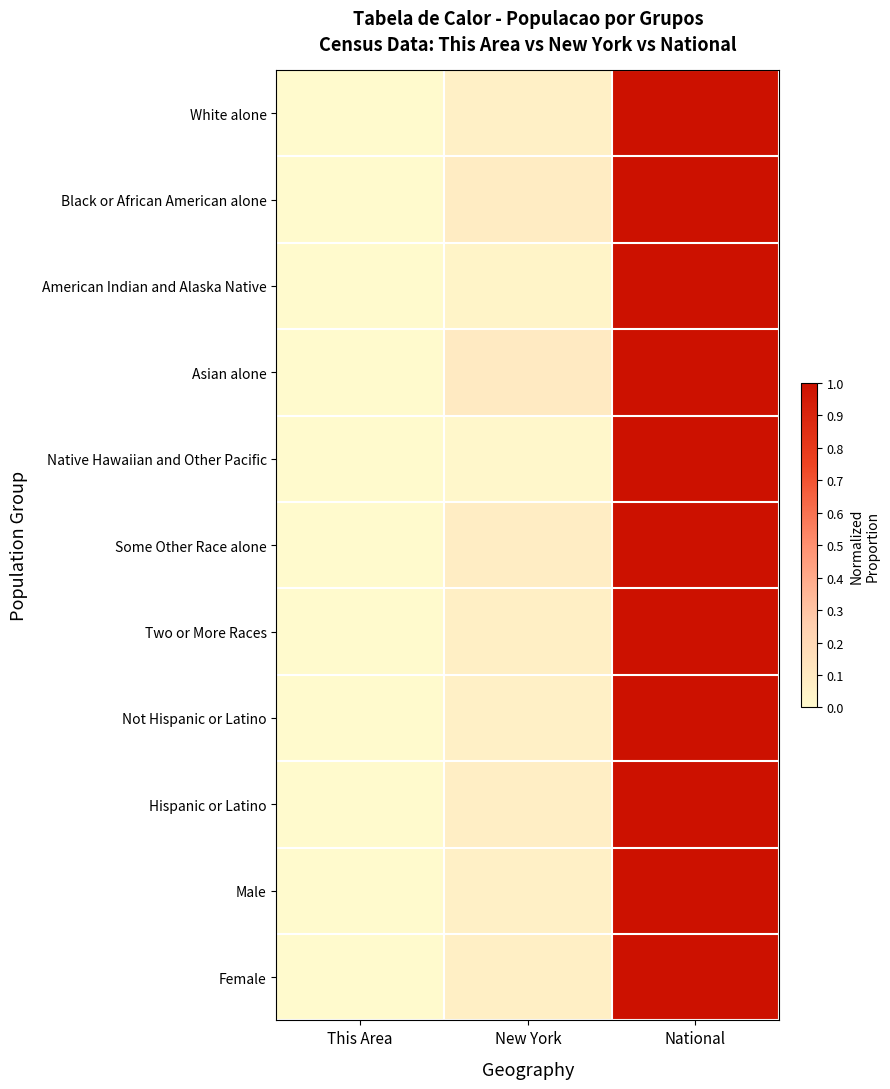

Reading right to left, what are all the values shown in this chart?

White alone: National=1.0	New York=0.1	This Area=0.0
Black or African American alone: National=1.0	New York=0.1	This Area=0.0
American Indian and Alaska Native: National=1.0	New York=0.0	This Area=0.0
Asian alone: National=1.0	New York=0.1	This Area=0.0
Native Hawaiian and Other Pacific: National=1.0	New York=0.0	This Area=0.0
Some Other Race alone: National=1.0	New York=0.1	This Area=0.0
Two or More Races: National=1.0	New York=0.1	This Area=0.0
Not Hispanic or Latino: National=1.0	New York=0.1	This Area=0.0
Hispanic or Latino: National=1.0	New York=0.1	This Area=0.0
Male: National=1.0	New York=0.1	This Area=0.0
Female: National=1.0	New York=0.1	This Area=0.0